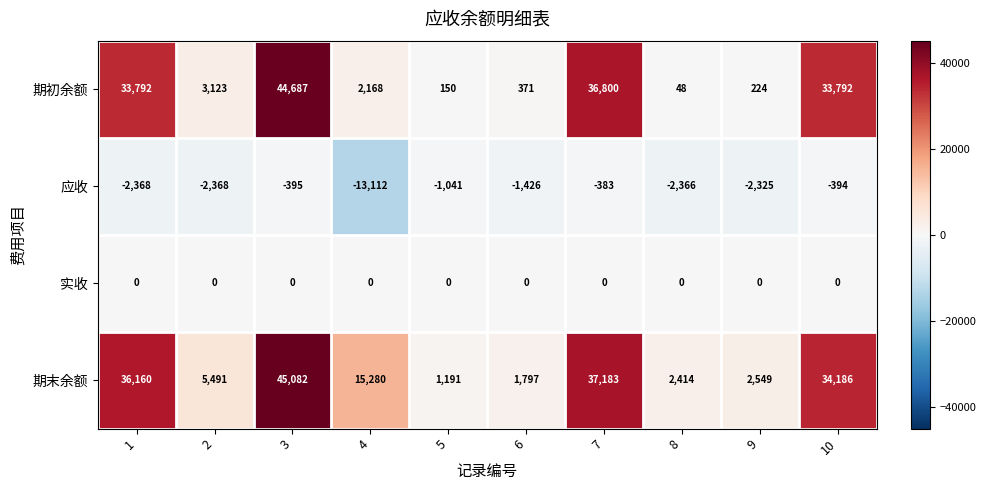

At how many categories does at least one series exceed 15142?

5